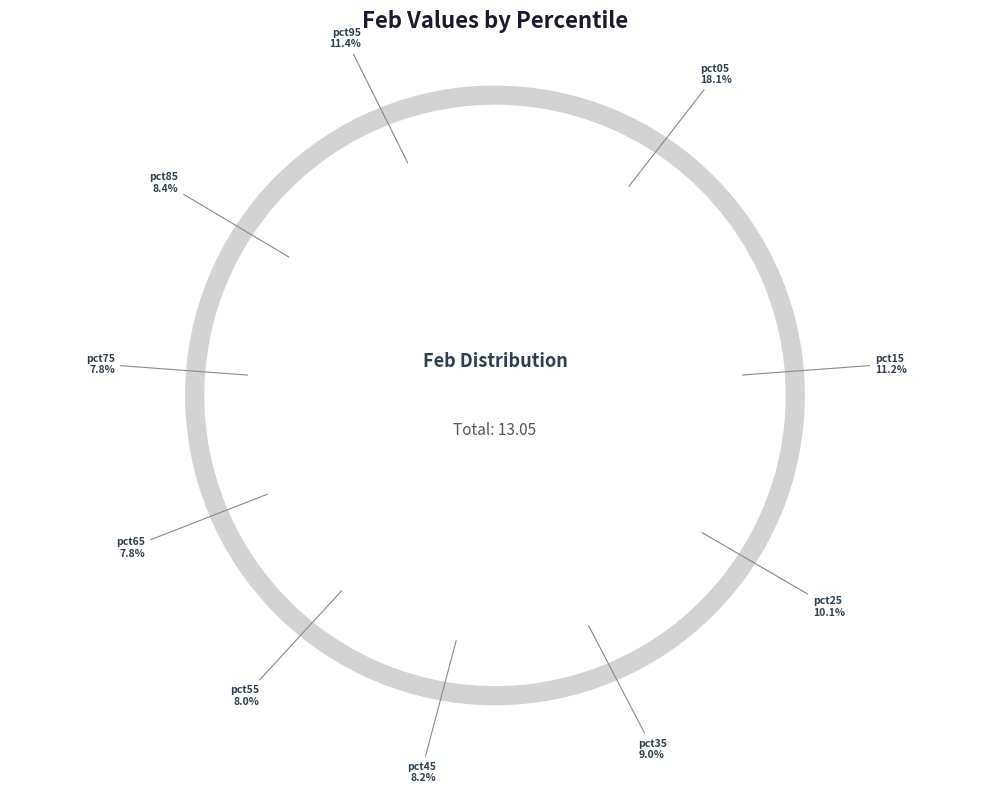

How many slices are in this pie chart?

10